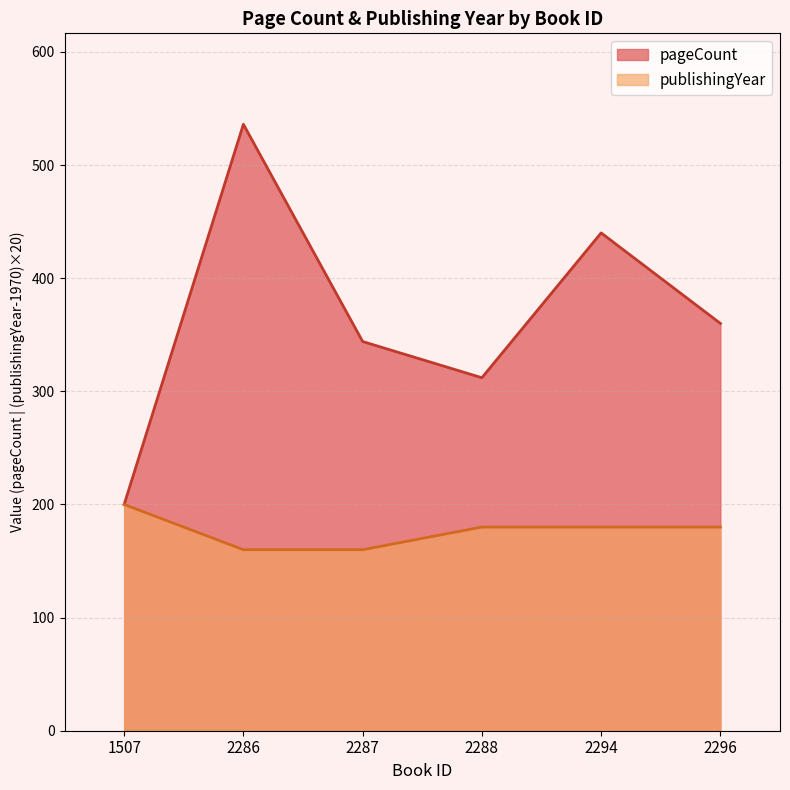

What is the maximum value shown in the chart?

536